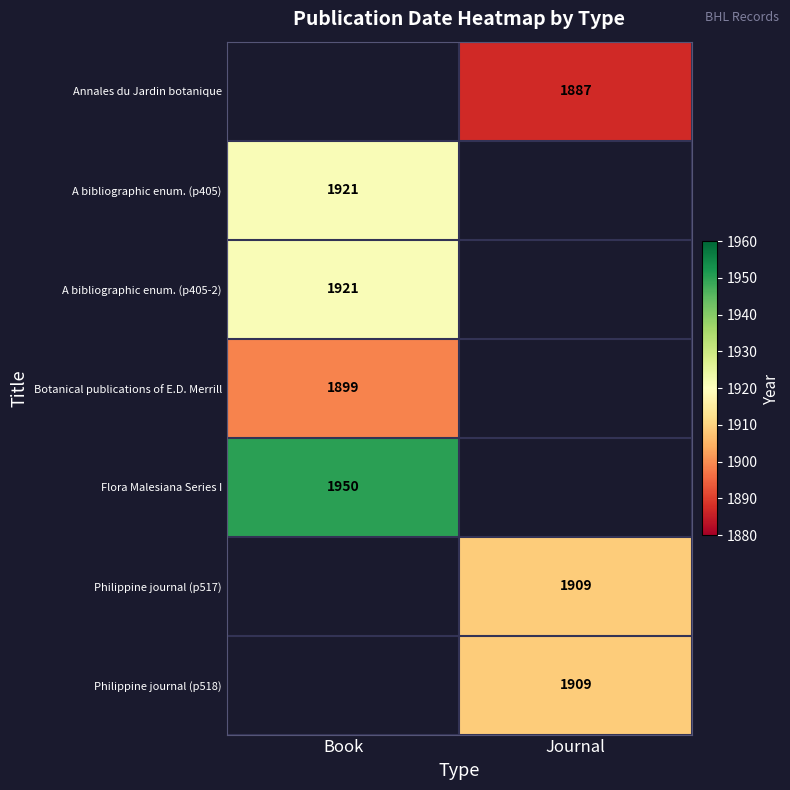

Is the value of A bibliographic enum. (p405-2) at Book greater than the value of Flora Malesiana Series I at Book?

No